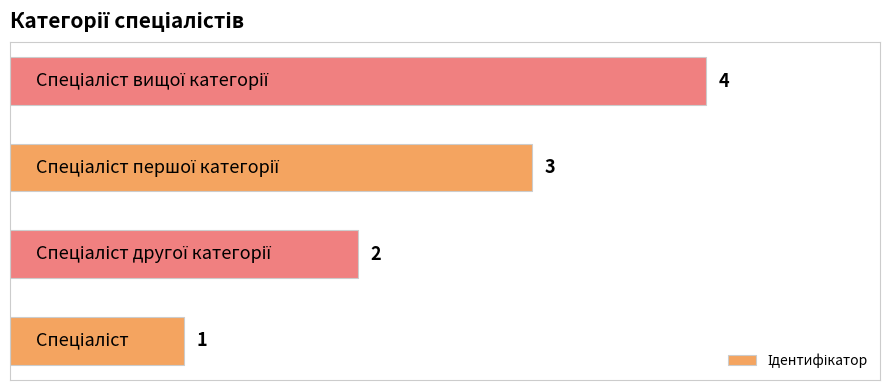

What is the minimum value shown in the chart?

1